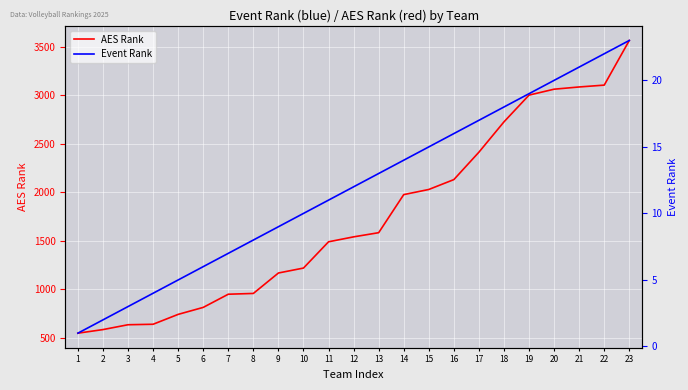

What is the average value of the AES Rank series?

1738